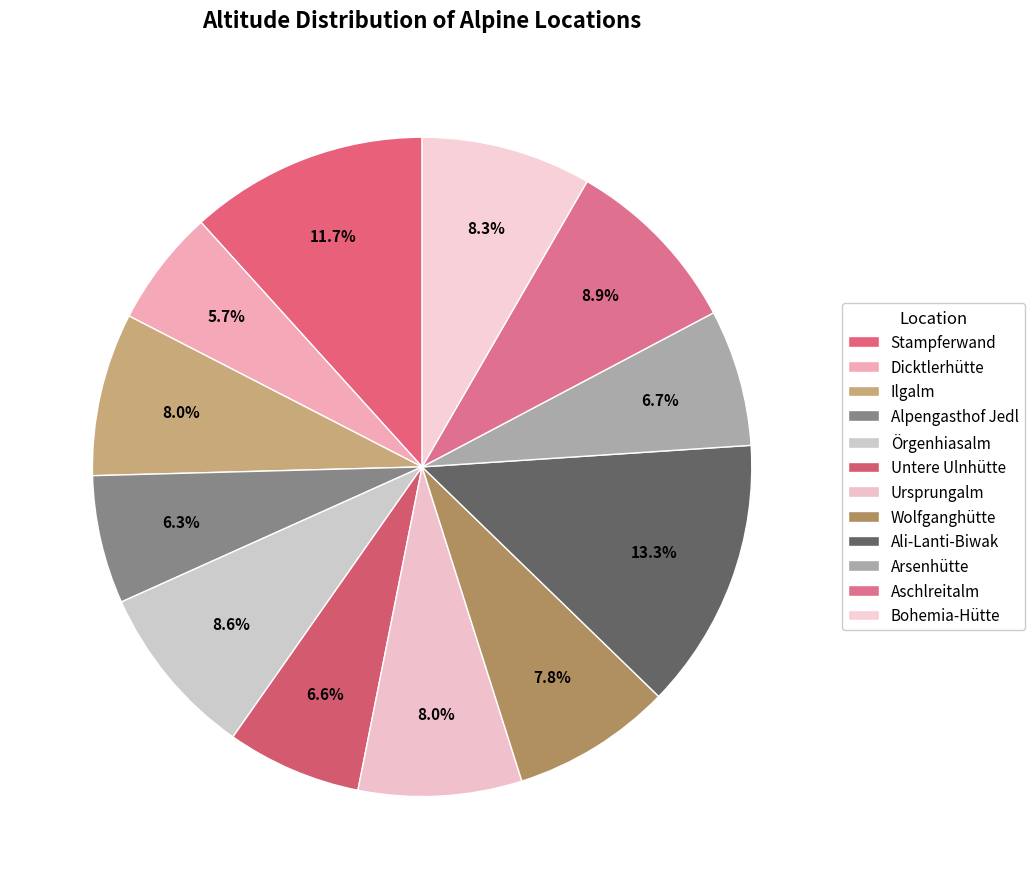

Count the number of slices in the pie.

12